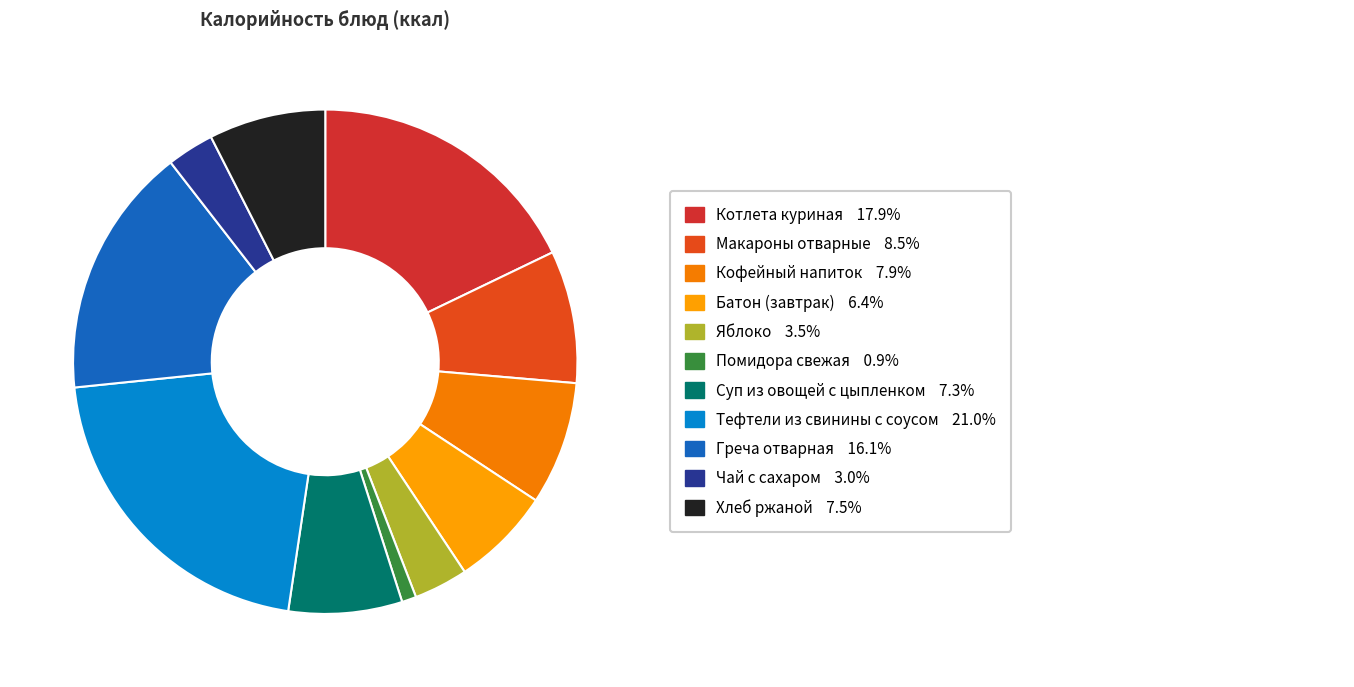

Does any single category account for the majority?

No